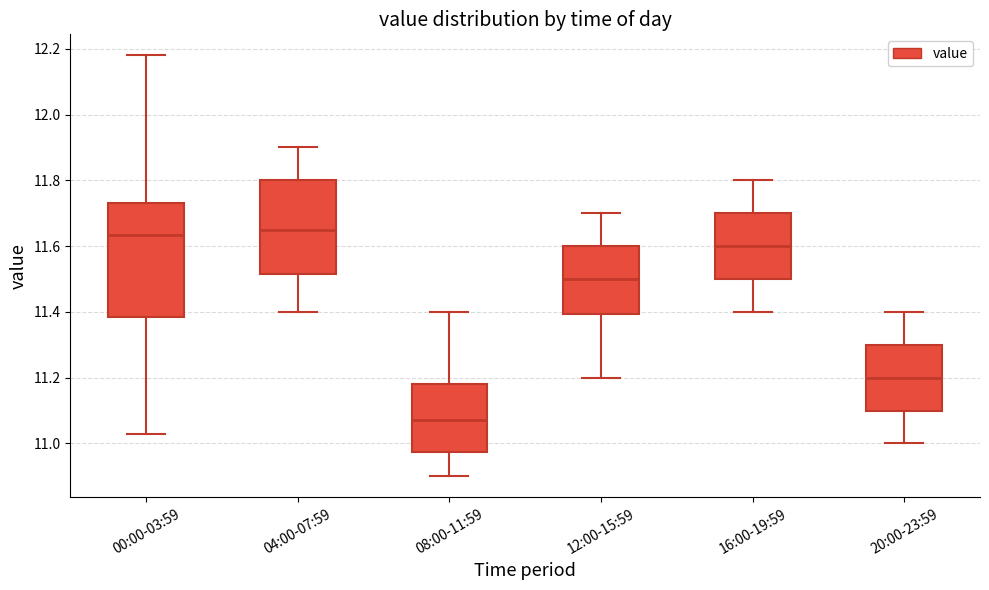

Where does the median line of the box for 04:00-07:59 sit on the y-axis? The values are not printed on the chart, so give them approximately, as read against the axis.

11.66